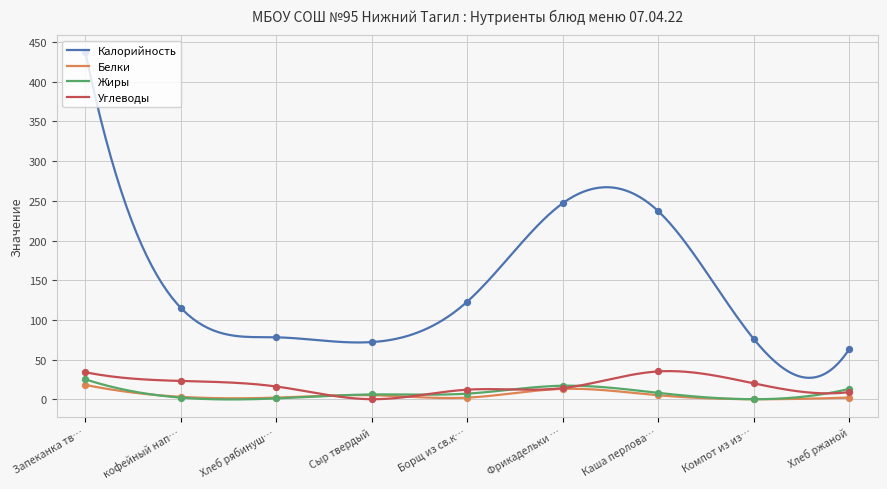

True or false: Белки and Калорийность intersect in this chart.

False